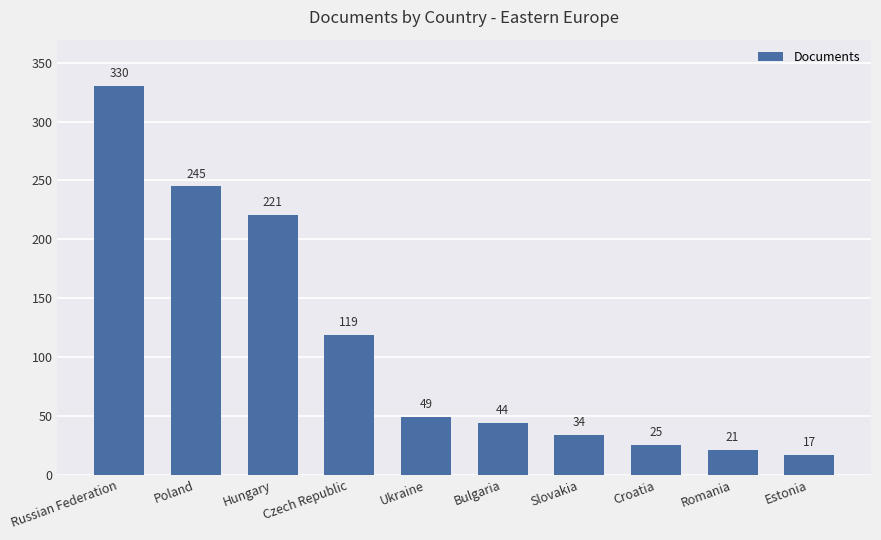

At which label is the value closest to 173?

Hungary